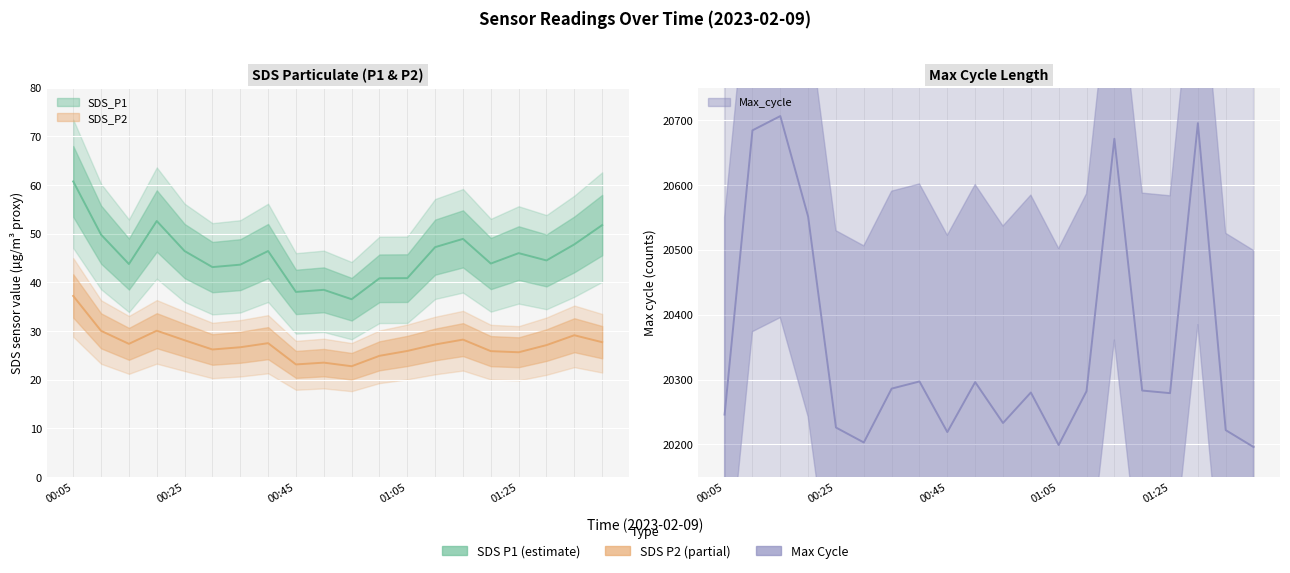

Does the chart display data point markers on the line(s)?

No